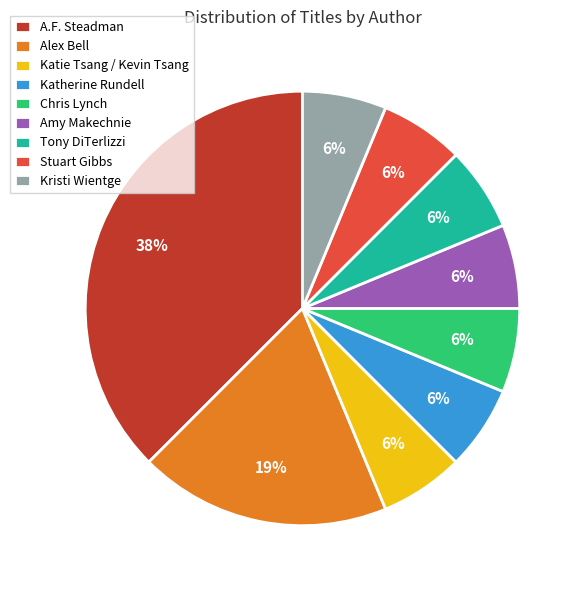

Which slice is the largest?

A.F. Steadman